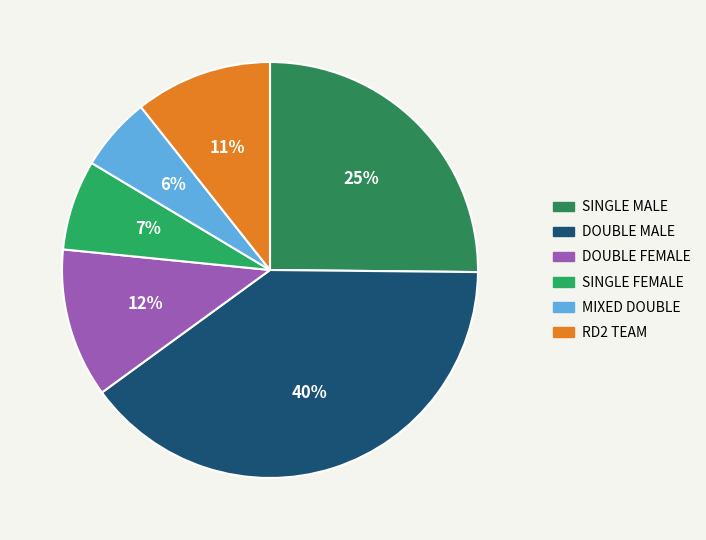

Count the number of slices in the pie.

6